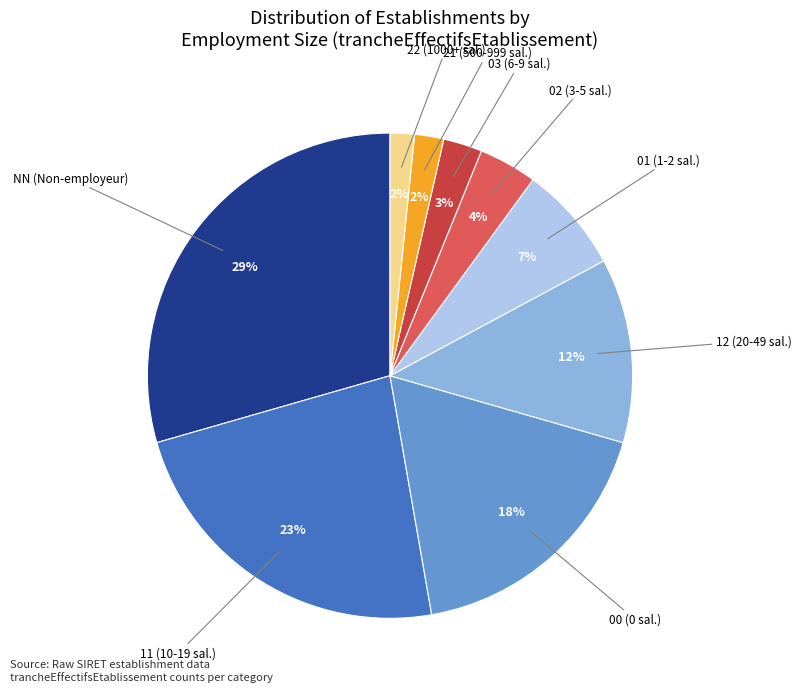

To the nearest percent, what is the average slice percentage?

11%